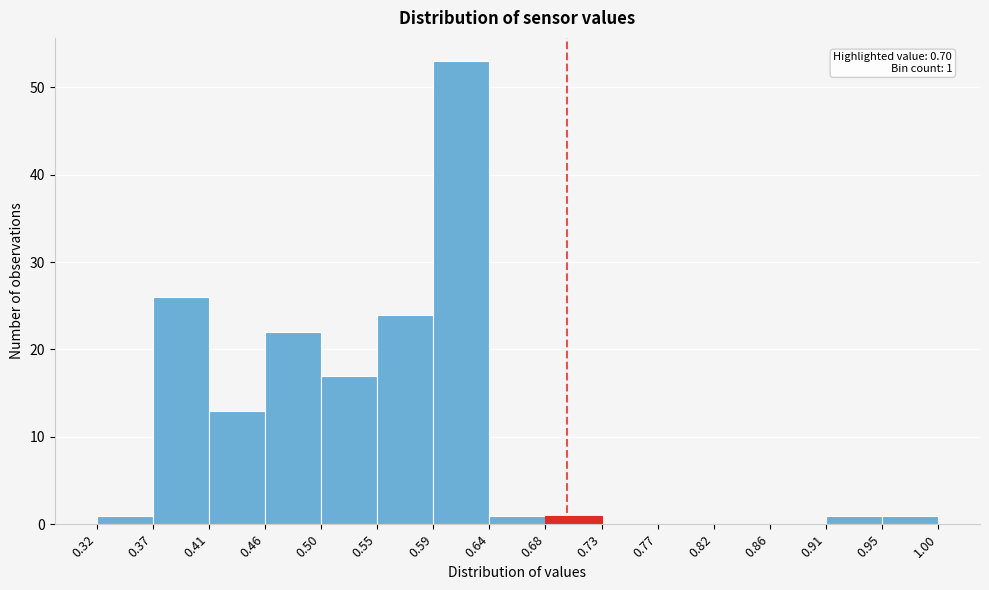

Over which range of the x-axis is the bar tallest?

0.59 to 0.64